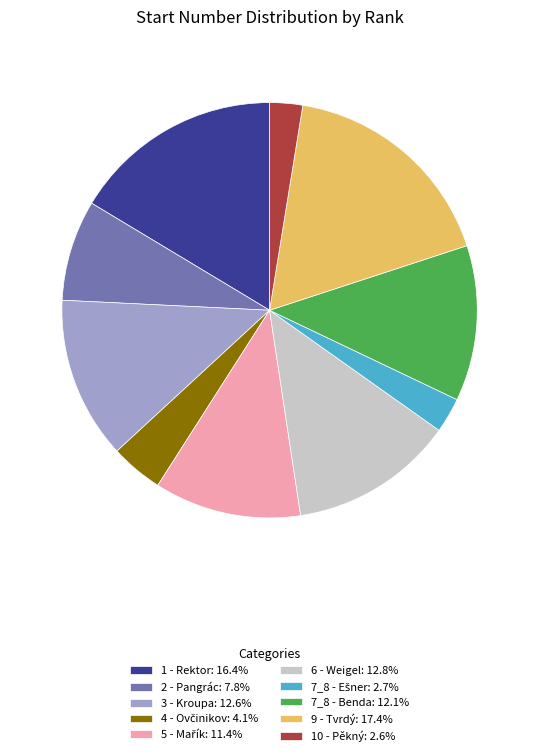

What is the ratio of the value at 6 - Weigel: 12.8% to the value at 10 - Pěkný: 2.6%?

5.0